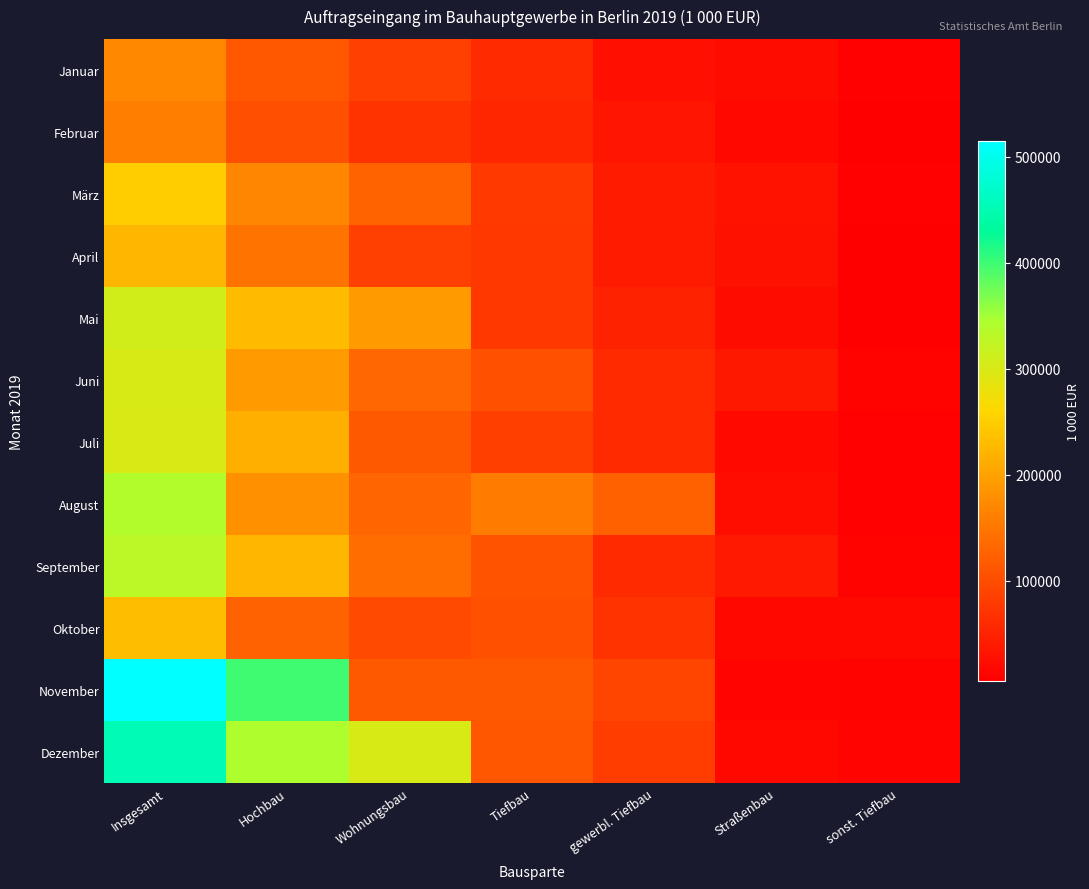

Reading left to right, transcribe all the data shown in this chart.

Januar: Insgesamt=172031	Hochbau=113651	Wohnungsbau=85363	Tiefbau=58379	gewerbl. Tiefbau=26556	Straßenbau=22512	sonst. Tiefbau=9311
Februar: Insgesamt=159432	Hochbau=105109	Wohnungsbau=71294	Tiefbau=54323	gewerbl. Tiefbau=31756	Straßenbau=16959	sonst. Tiefbau=5609
März: Insgesamt=248622	Hochbau=170073	Wohnungsbau=129021	Tiefbau=78549	gewerbl. Tiefbau=40282	Straßenbau=30490	sonst. Tiefbau=7777
April: Insgesamt=224500	Hochbau=148908	Wohnungsbau=85268	Tiefbau=75592	gewerbl. Tiefbau=41017	Straßenbau=27863	sonst. Tiefbau=6712
Mai: Insgesamt=306800	Hochbau=229925	Wohnungsbau=193950	Tiefbau=76875	gewerbl. Tiefbau=47878	Straßenbau=23070	sonst. Tiefbau=5927
Juni: Insgesamt=300252	Hochbau=194528	Wohnungsbau=134516	Tiefbau=105724	gewerbl. Tiefbau=58299	Straßenbau=36270	sonst. Tiefbau=11155
Juli: Insgesamt=299939	Hochbau=215226	Wohnungsbau=116661	Tiefbau=84712	gewerbl. Tiefbau=57479	Straßenbau=18777	sonst. Tiefbau=8456
August: Insgesamt=339399	Hochbau=181263	Wohnungsbau=129107	Tiefbau=158136	gewerbl. Tiefbau=124034	Straßenbau=24682	sonst. Tiefbau=9421
September: Insgesamt=330897	Hochbau=222792	Wohnungsbau=138922	Tiefbau=108105	gewerbl. Tiefbau=59080	Straßenbau=39217	sonst. Tiefbau=9808
Oktober: Insgesamt=232270	Hochbau=126731	Wohnungsbau=97720	Tiefbau=105539	gewerbl. Tiefbau=70174	Straßenbau=17414	sonst. Tiefbau=17952
November: Insgesamt=515246	Hochbau=399146	Wohnungsbau=116882	Tiefbau=116101	gewerbl. Tiefbau=93056	Straßenbau=12143	sonst. Tiefbau=10902
Dezember: Insgesamt=453570	Hochbau=342348	Wohnungsbau=300640	Tiefbau=111222	gewerbl. Tiefbau=82698	Straßenbau=16860	sonst. Tiefbau=11664